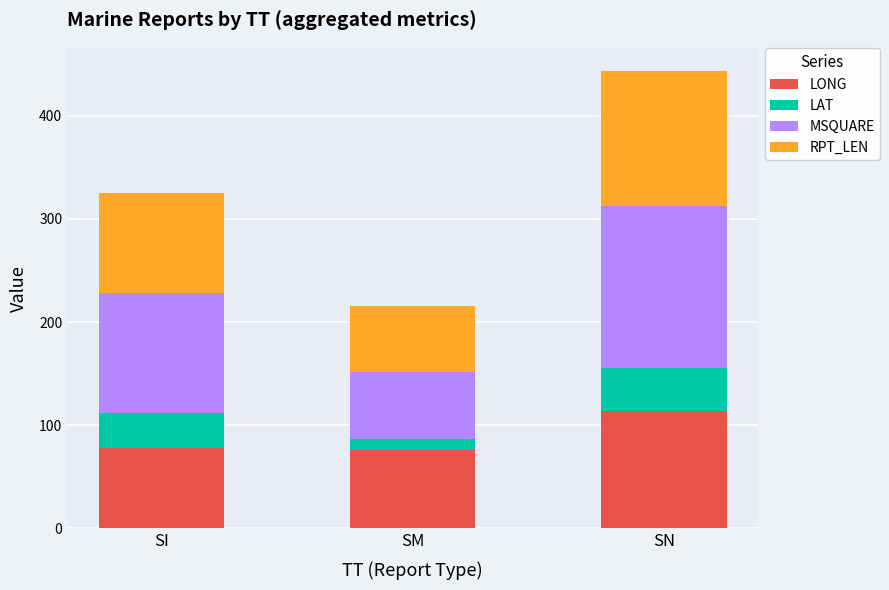

How many values in the LONG series exceed 77?

2